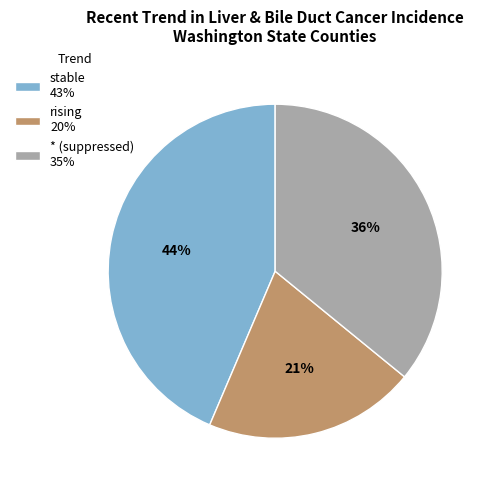

Rank the categories by value from highest to lowest.

stable, *, rising